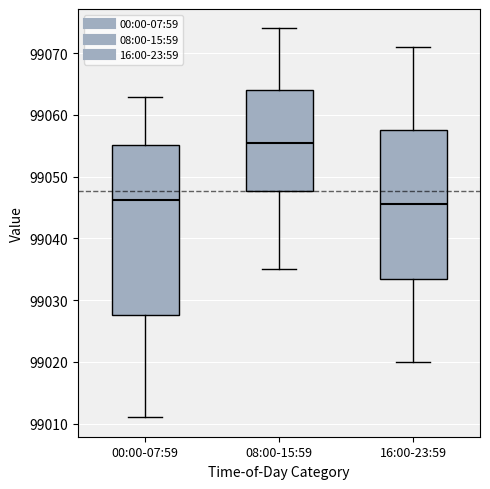

Where is the lower edge of the box for 08:00-15:59 on the y-axis? The values are not printed on the chart, so give them approximately, as read against the axis.

99048